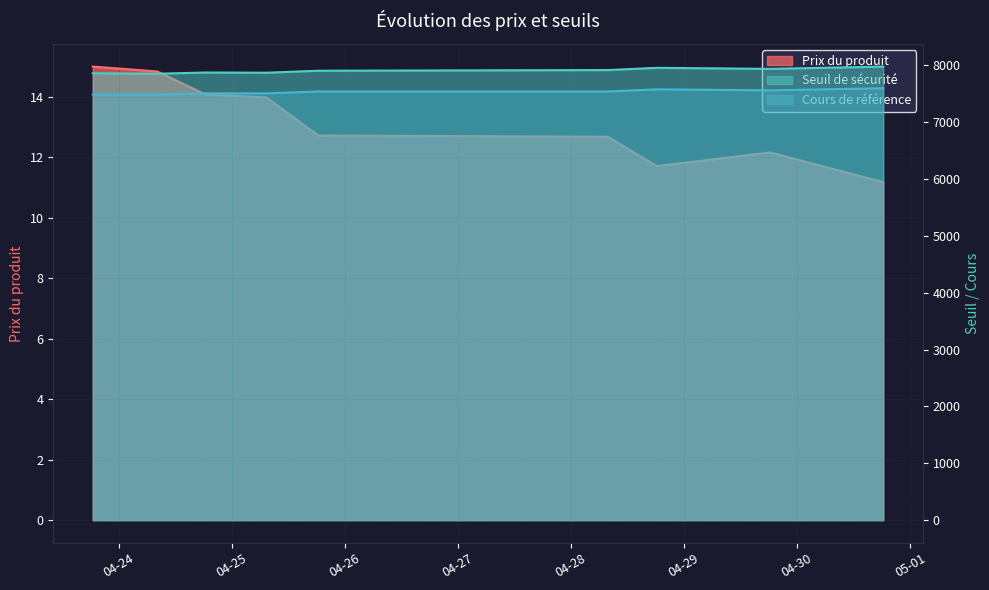

Reading left to right, transcribe all the data shown in this chart.

Prix du produit: 15.0	14.8	14.1	14.0	12.7	12.7	11.7	12.2	11.2
Seuil de sécurité: 7856.5	7848.2	7869.6	7866.0	7901.1	7912.7	7952.1	7933.7	7973.6
Cours de référence: 7482.4	7482.4	7502.8	7502.8	7536.3	7536.3	7573.8	7555.9	7593.9